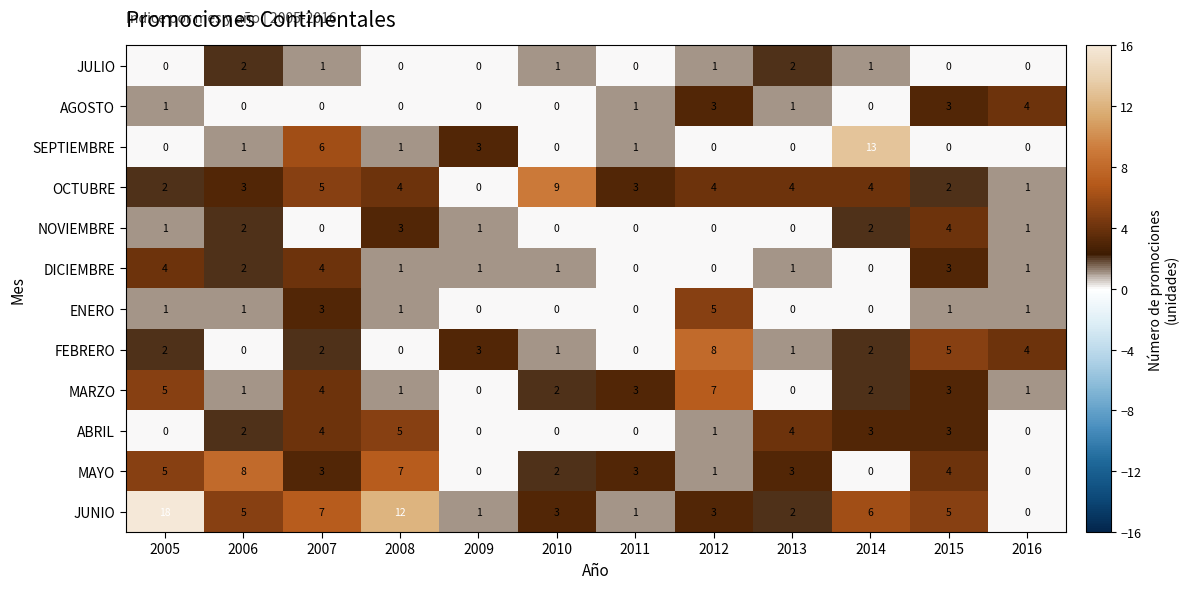

At which label does JUNIO reach its minimum?

2016